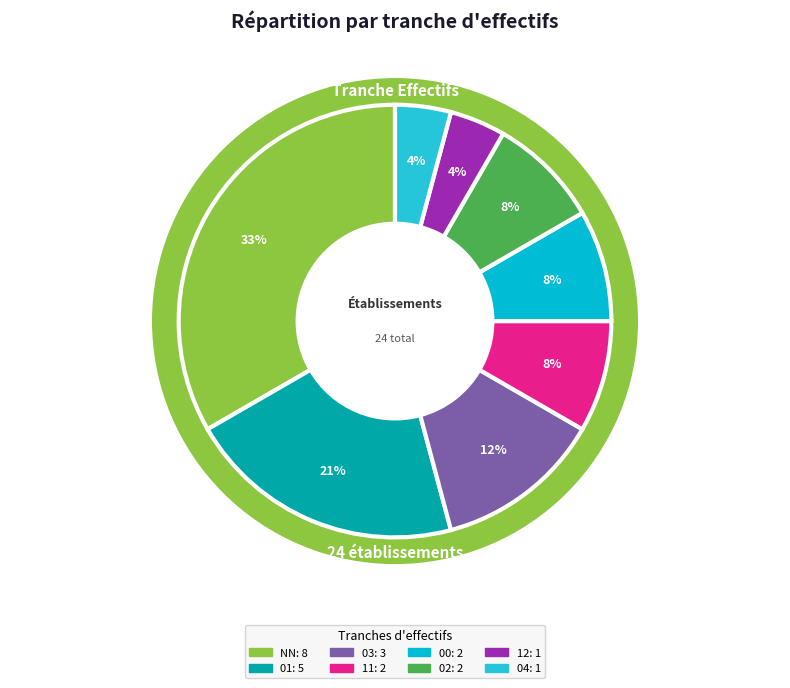

To the nearest percent, what portion does 03 represent?

12%